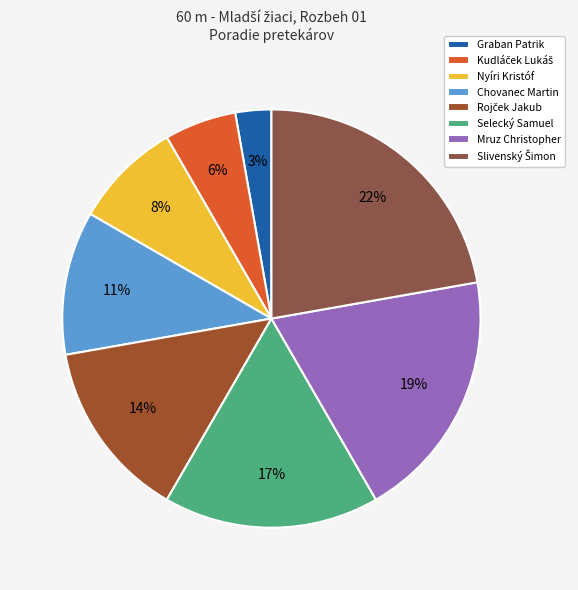

Count the number of slices in the pie.

8